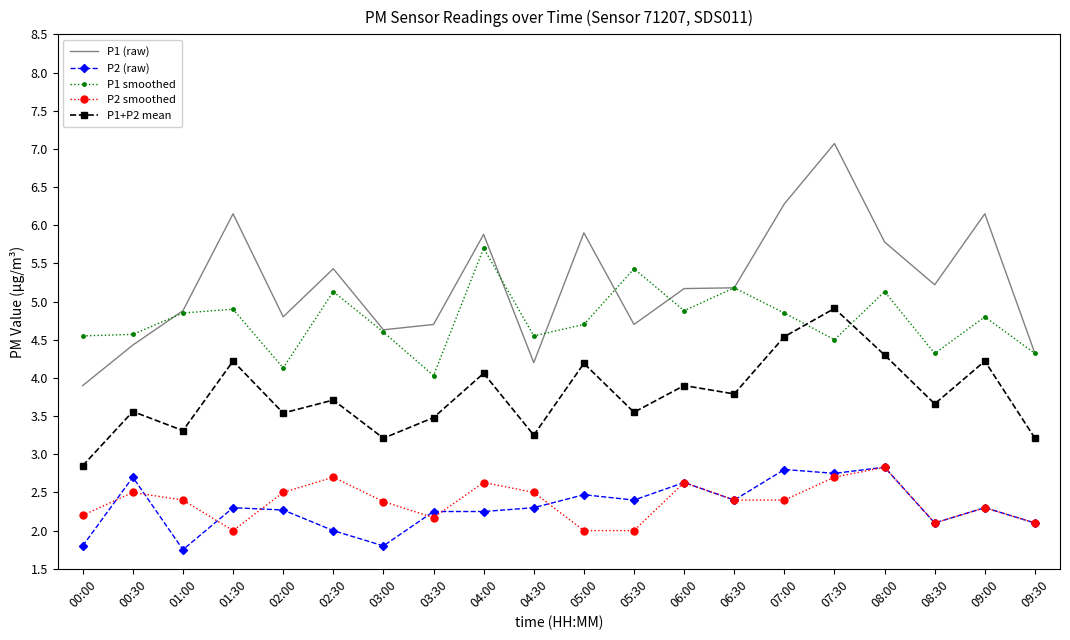

What position from the left is 08:30?

18